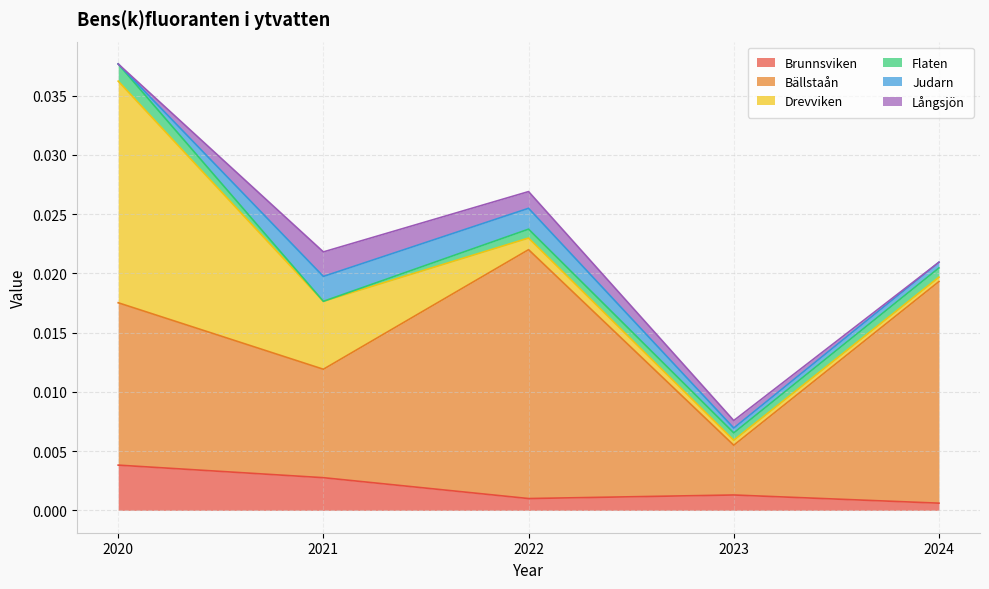

After their last crossing, which series has the higher values: Brunnsviken or Judarn?

Brunnsviken